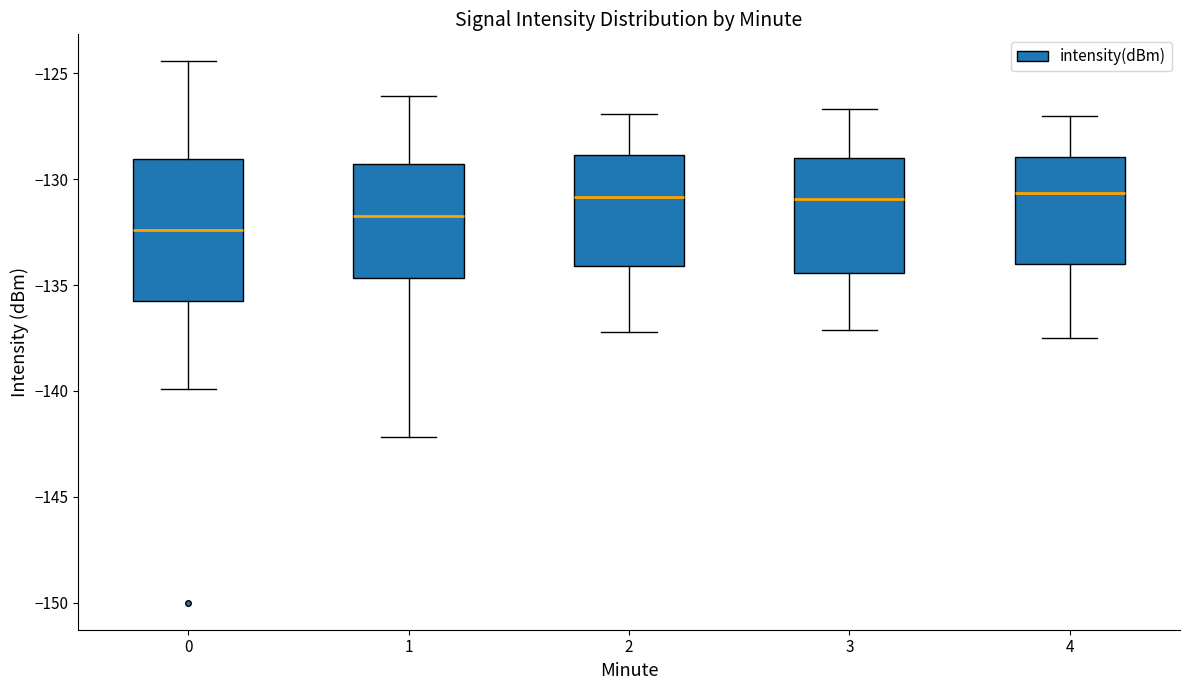

Comparing the boxes themselves (not the whiskers), which one is the tallest?

0